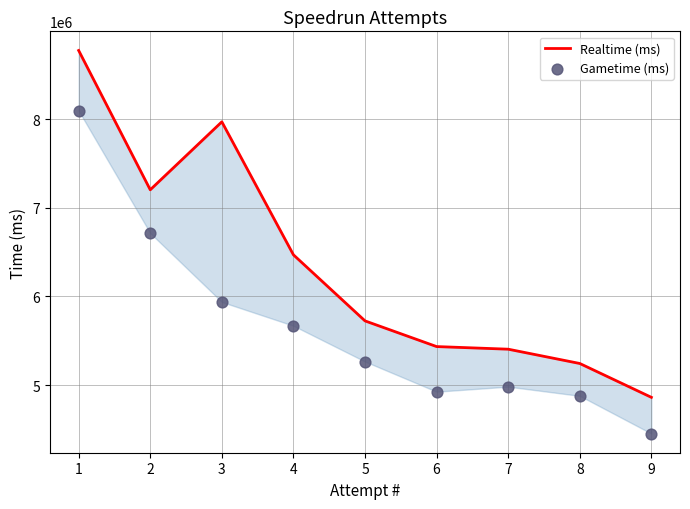

Which series has the widest spread of Y values?

Realtime (ms)